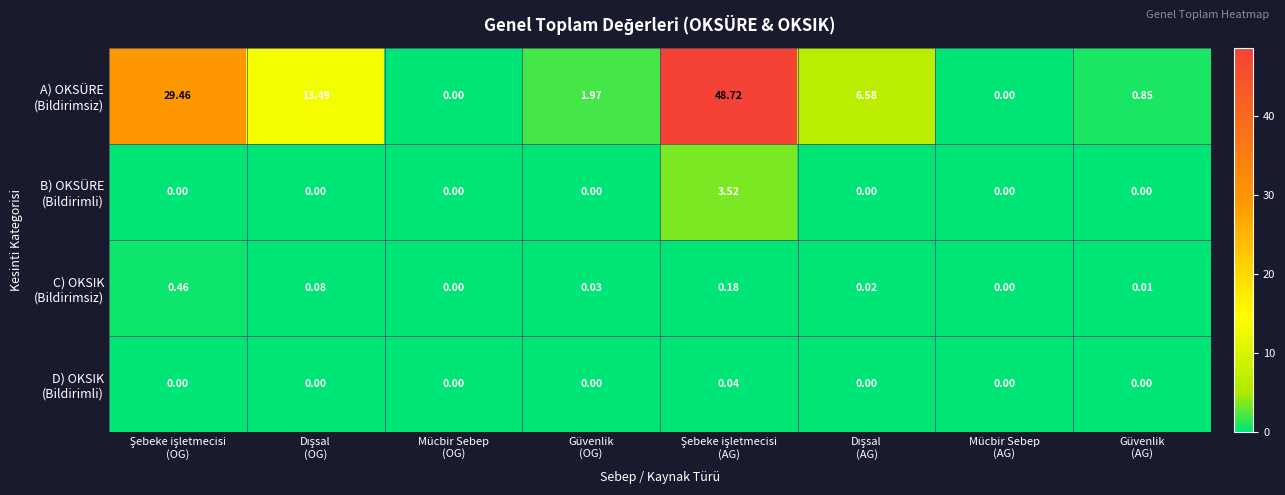

Count the number of data series in this chart.

4